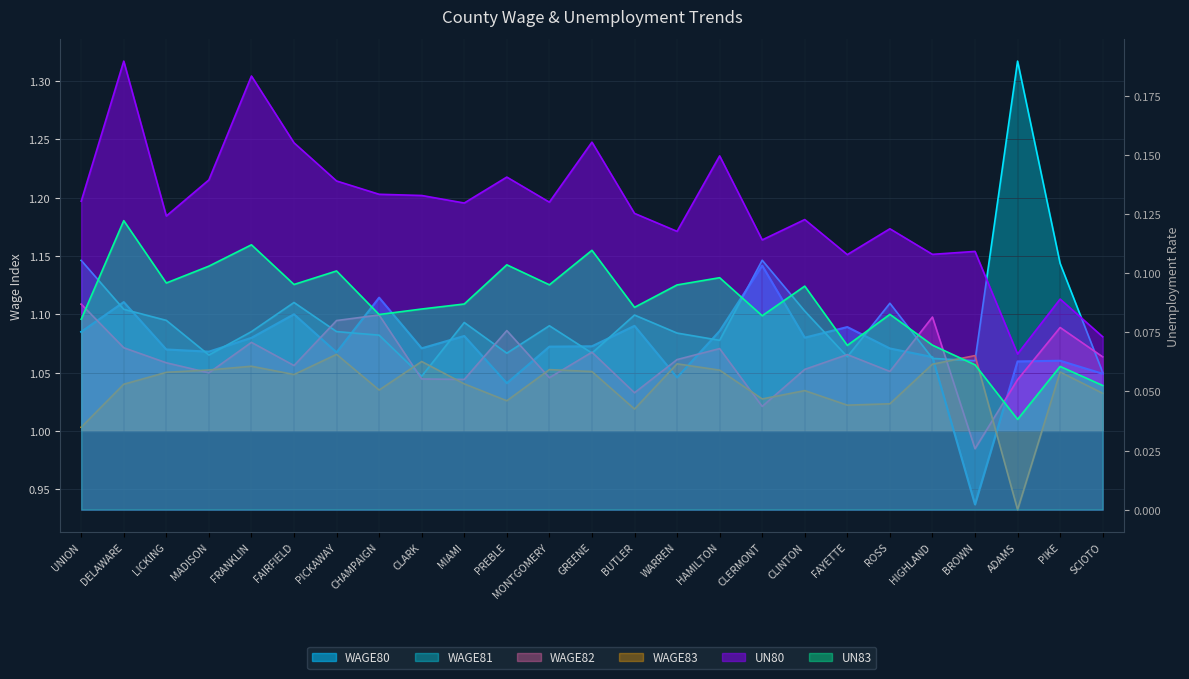

Does the chart have visible grid lines?

Yes